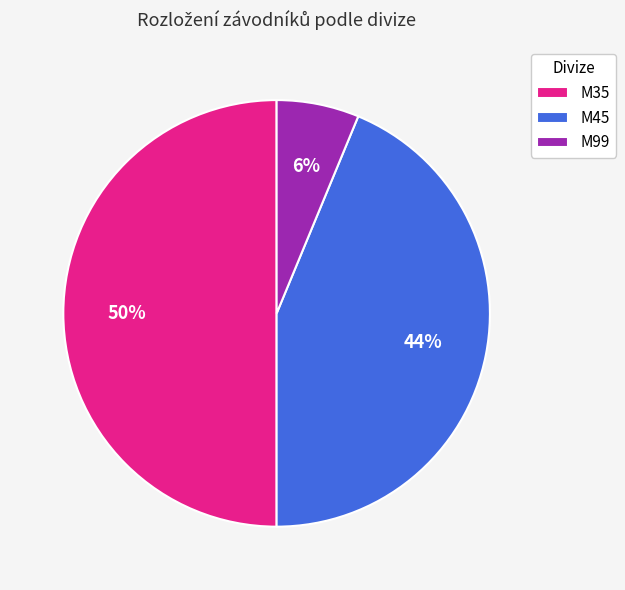

Combined, do M35 and M45 account for over 50%?

Yes